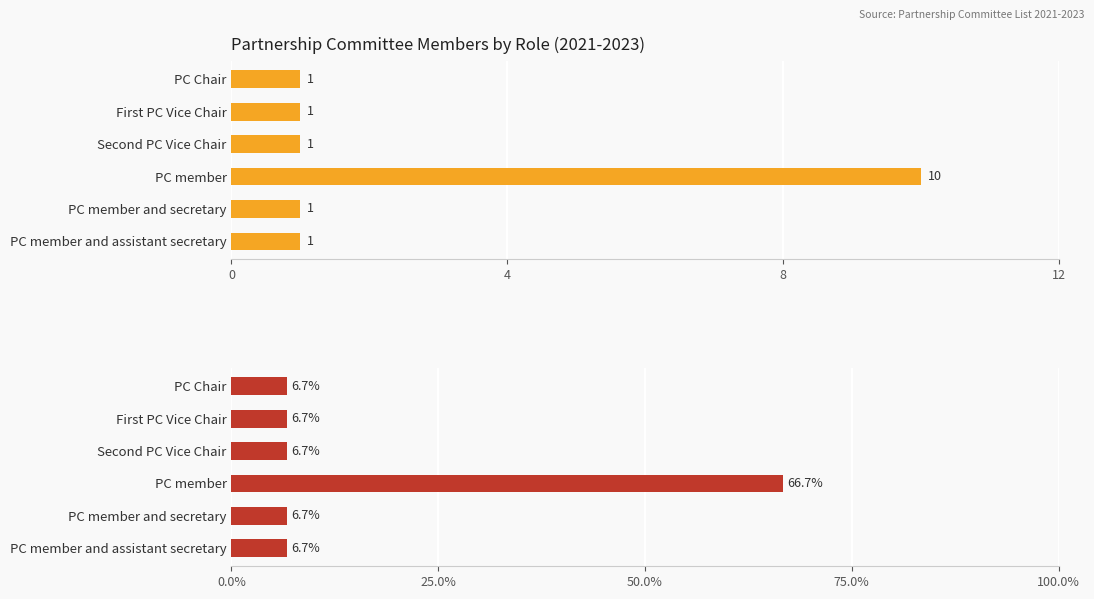

Is the value of Count at PC member and secretary greater than the value of Percentage at PC member and assistant secretary?

No